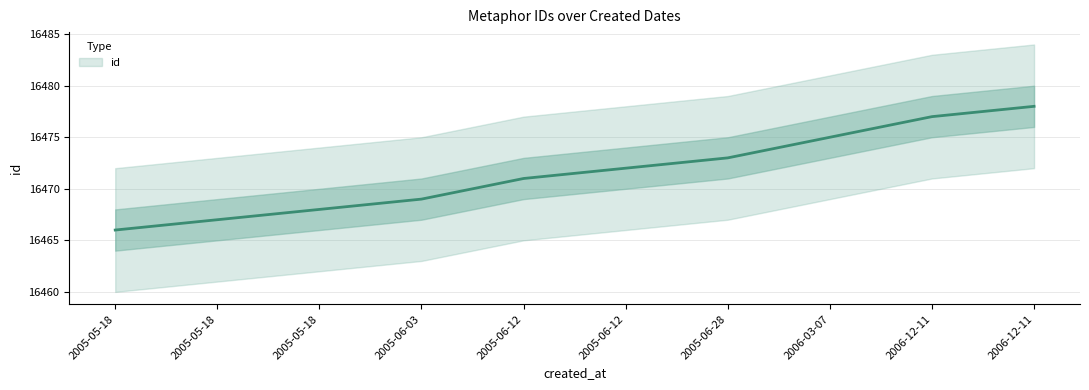

At which category is the sum across all series the highest?

2006-12-11